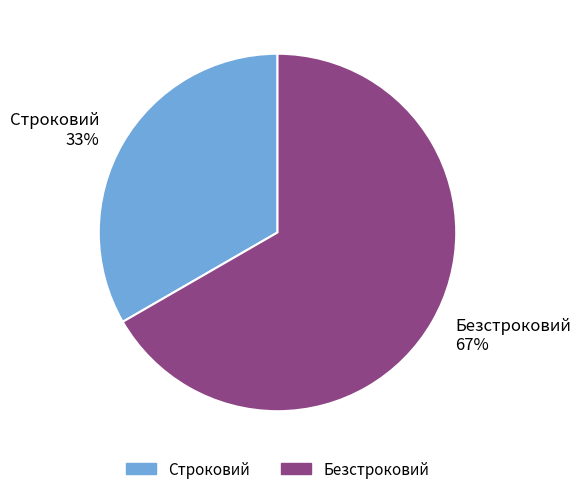

What percentage is the Строковий slice, to the nearest percent?

33%